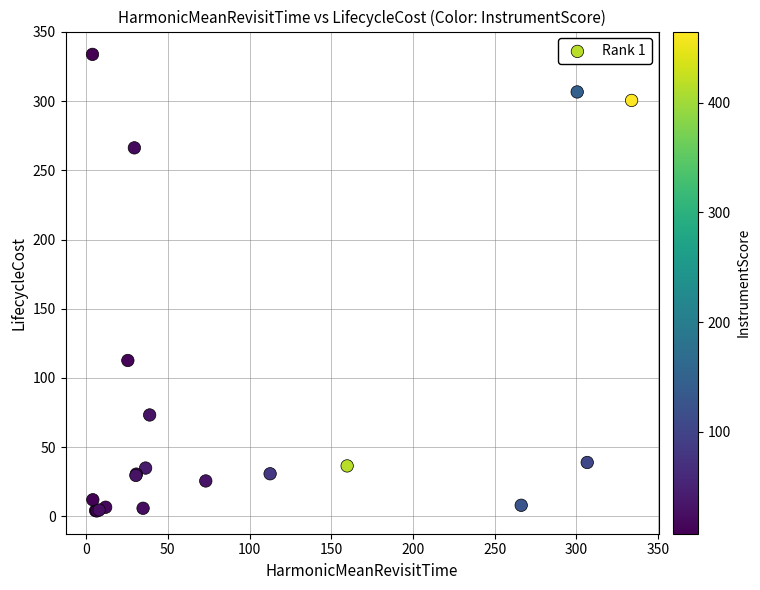

What Y value in the scatter plot is closest to 168?

112.6